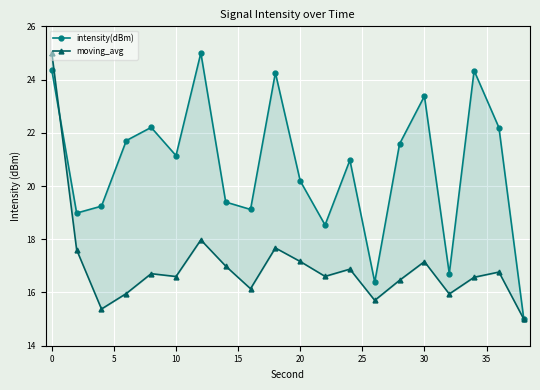

What are all the series names shown in the legend?

intensity(dBm), moving_avg